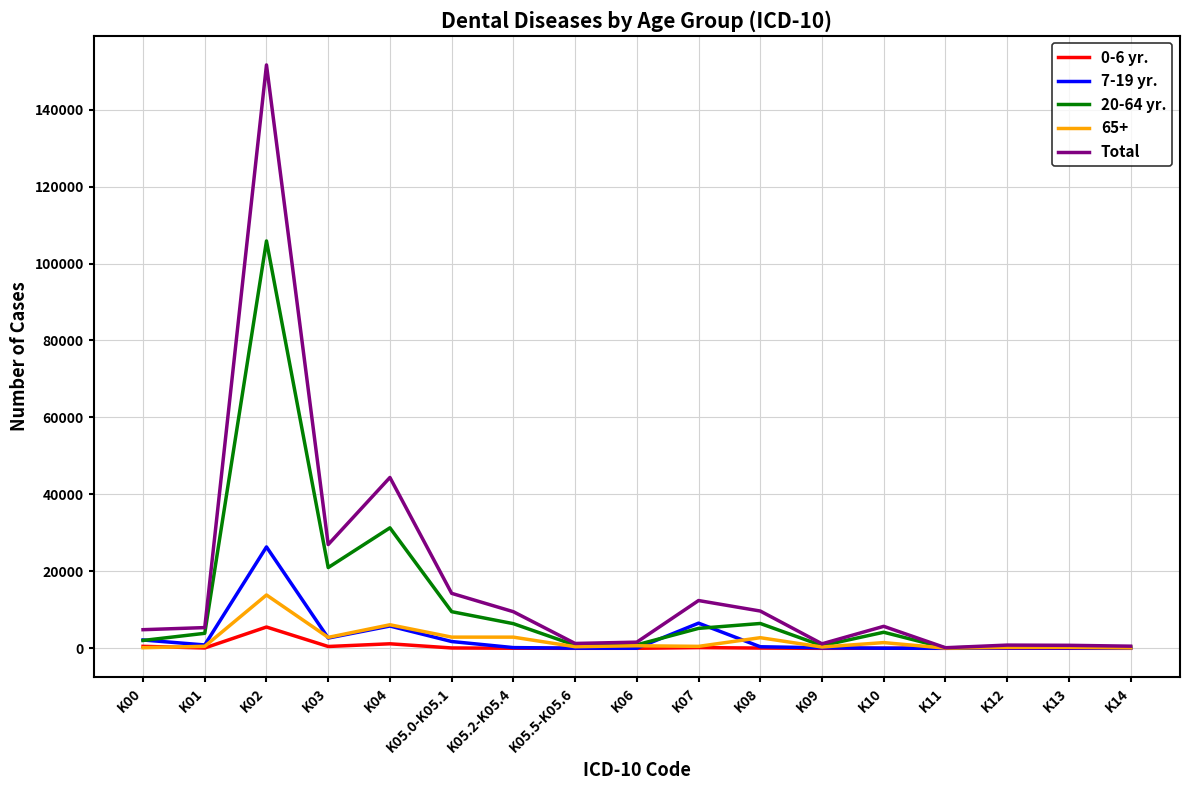

In 7-19 yr., how many points are higher than both neighbors (excluding endpoints)?

4